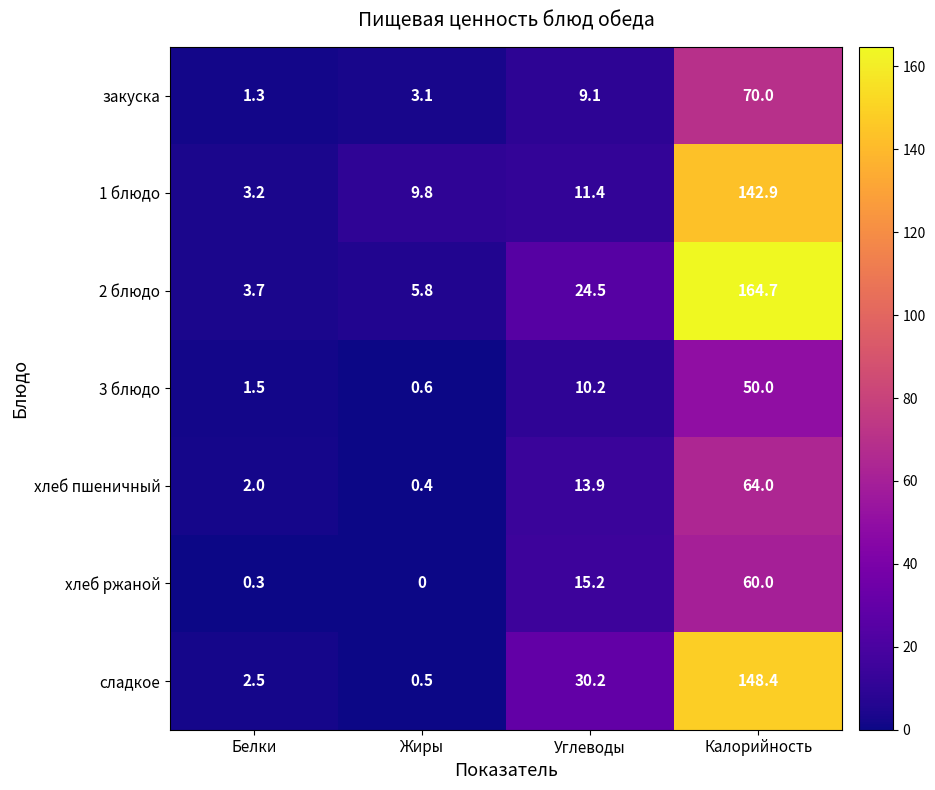

The value of 2 блюдо at Углеводы is 24.5. True or false?

True